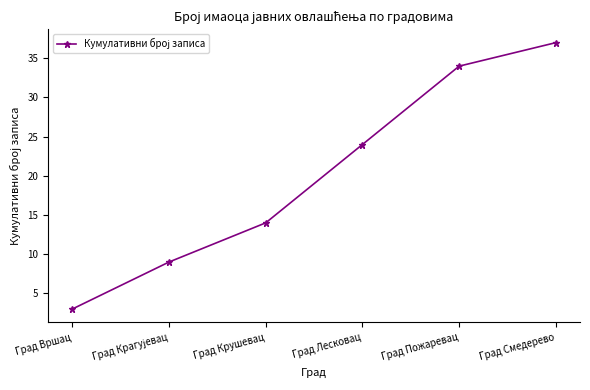

At which label is the value closest to 20?

Град Лесковац